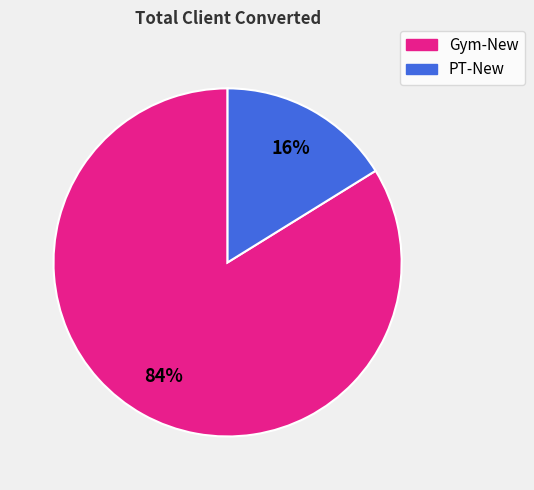

Is there any slice that represents more than half of the pie?

Yes